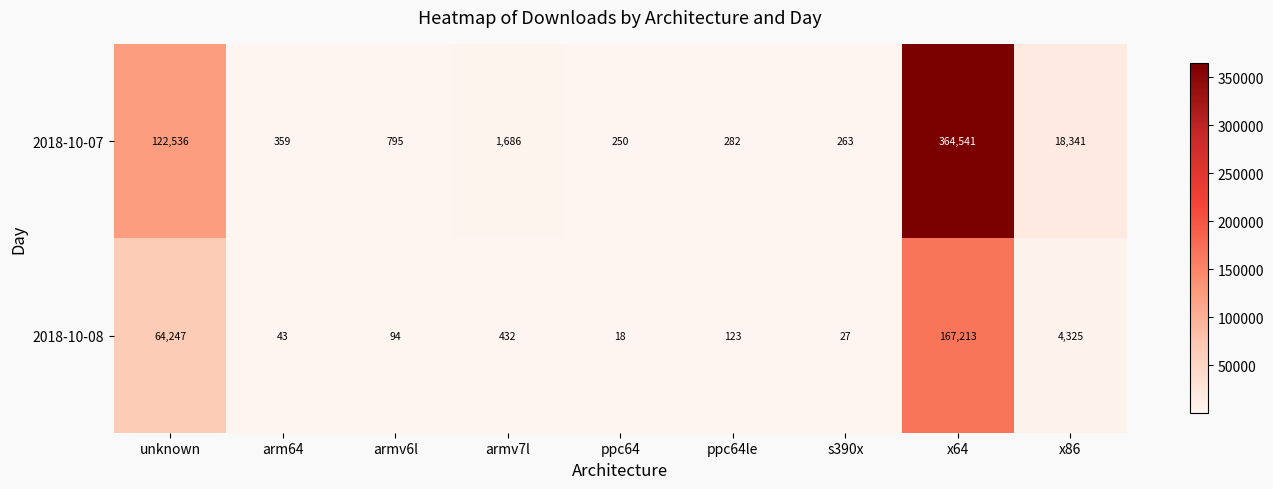

At how many categories does at least one series exceed 111344?

2